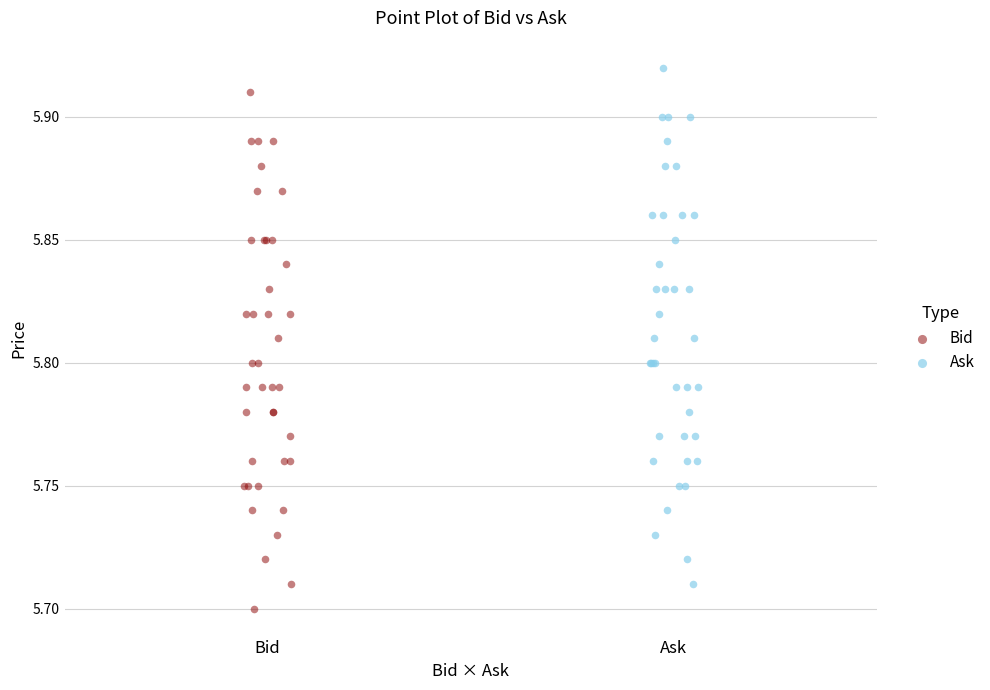

Which series reaches the maximum Y coordinate?

Ask